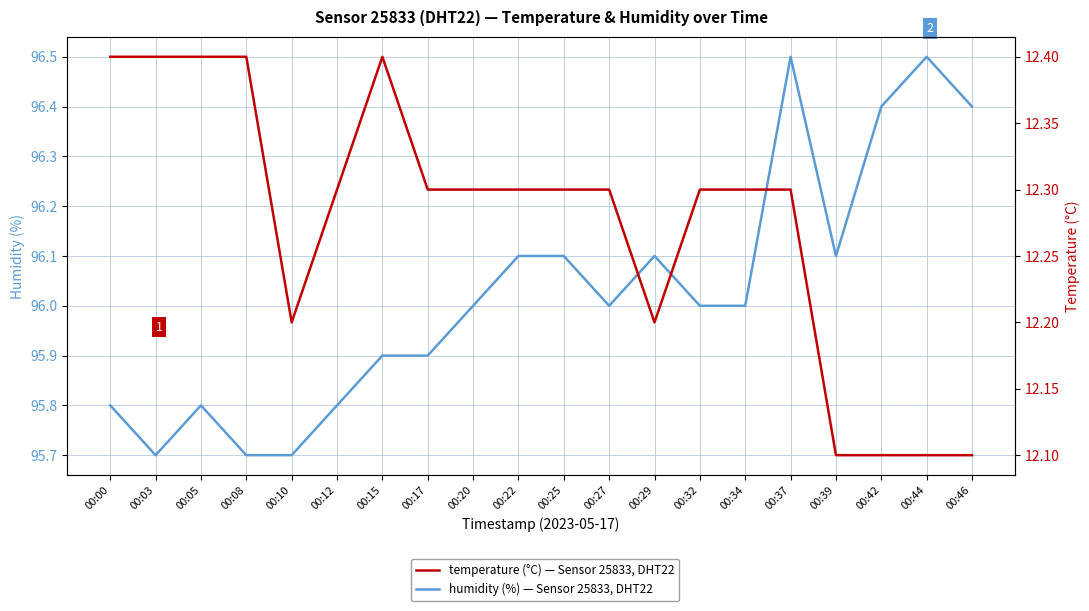

What is the value of the humidity point at the 16th from the left?

96.5